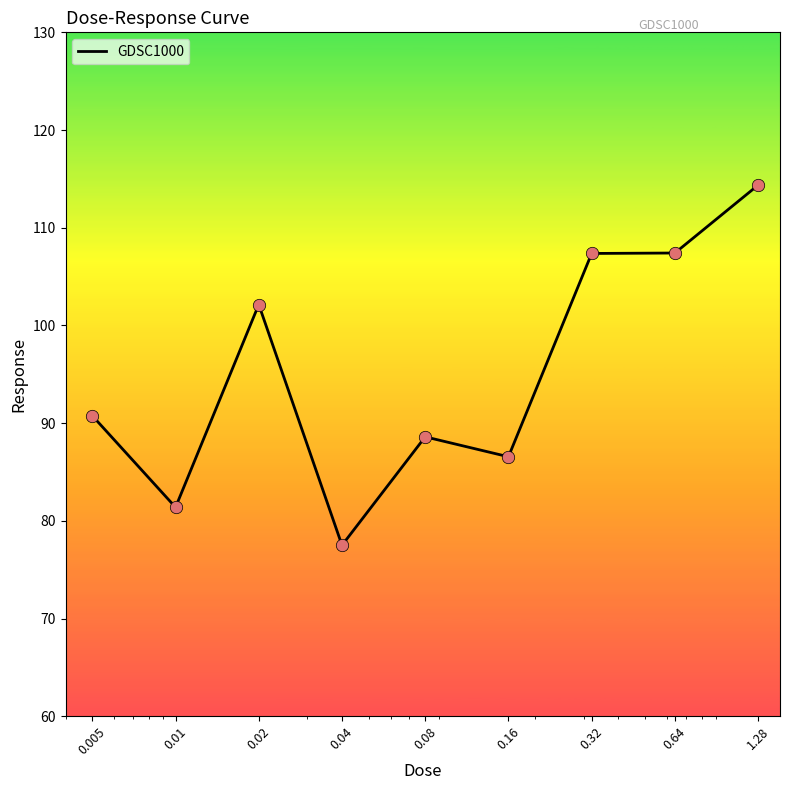

What is the difference between the maximum and minimum values?

36.9